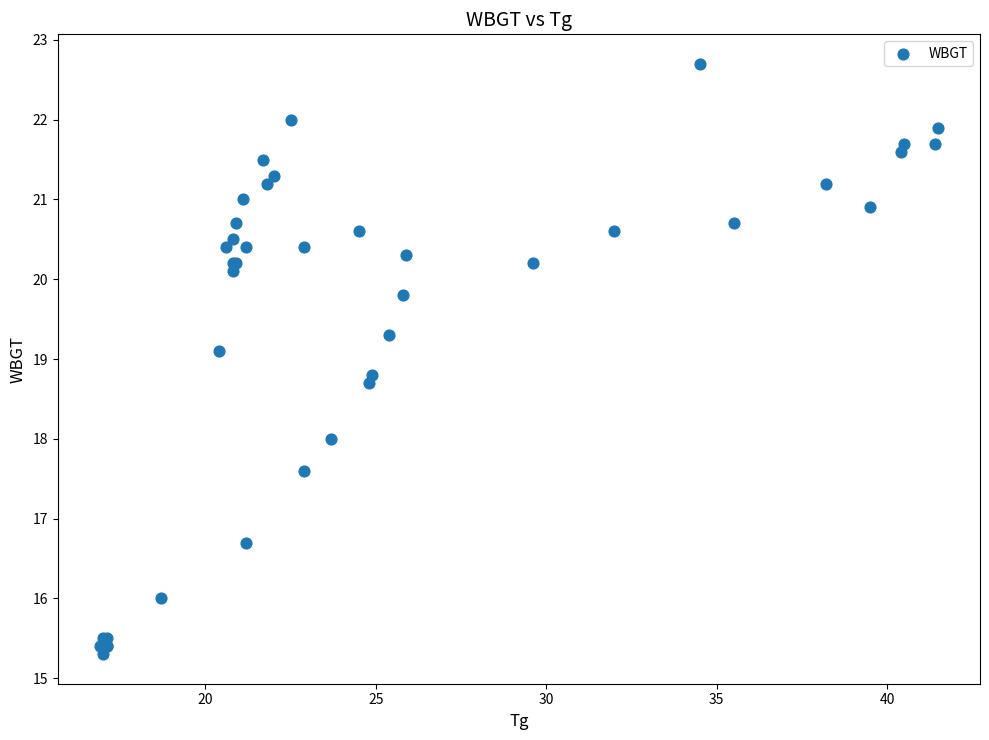

What Y value in the scatter plot is closest to 19?

19.1